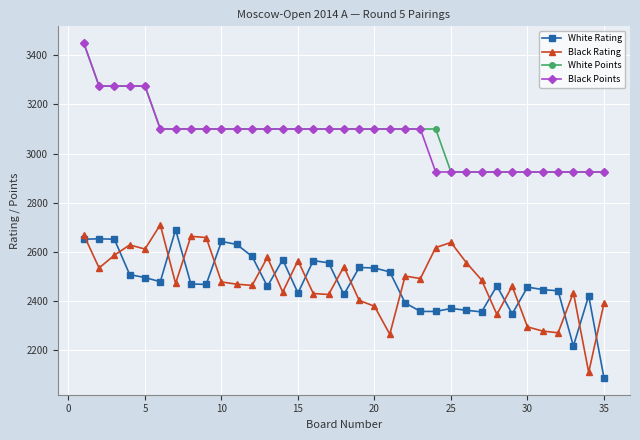

What is the difference between the maximum and second lowest values in the White Rating series?

474